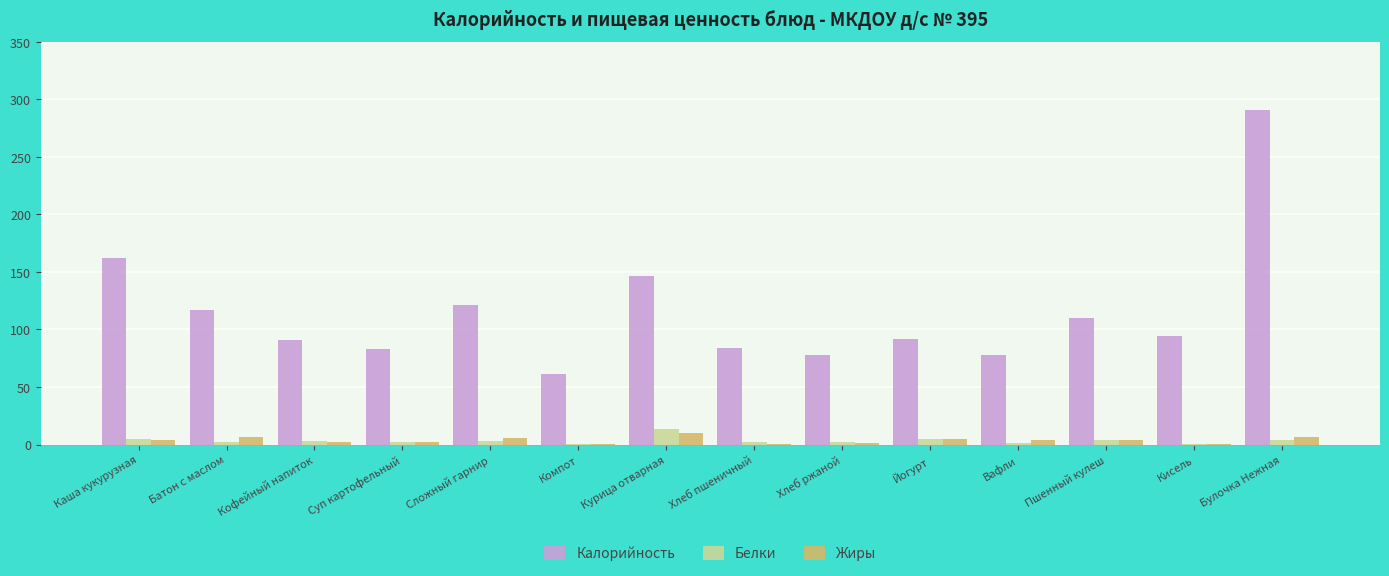

How many groups of bars are there?

14